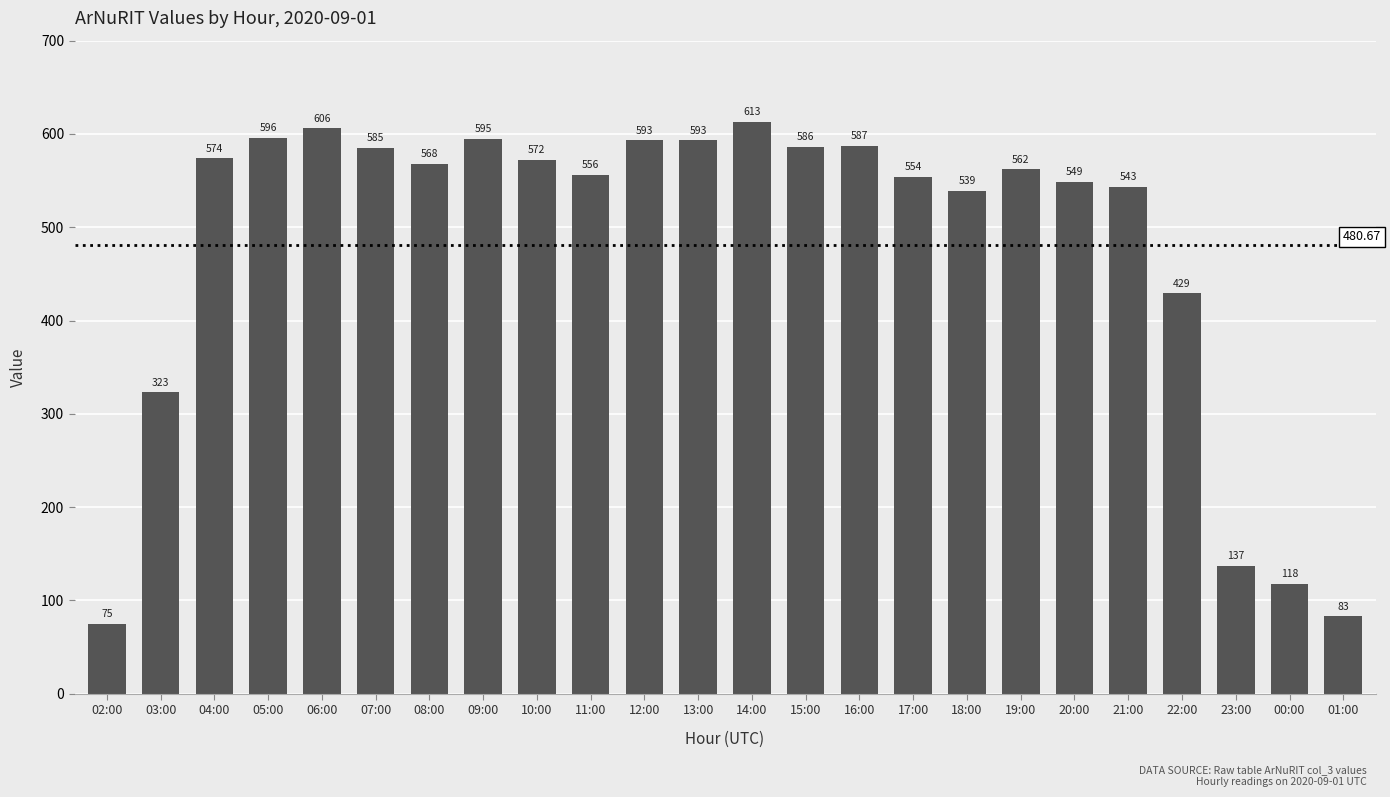

Reading left to right, what are all the values shown in this chart?

75	323	574	596	606	585	568	595	572	556	593	593	613	586	587	554	539	562	549	543	429	137	118	83